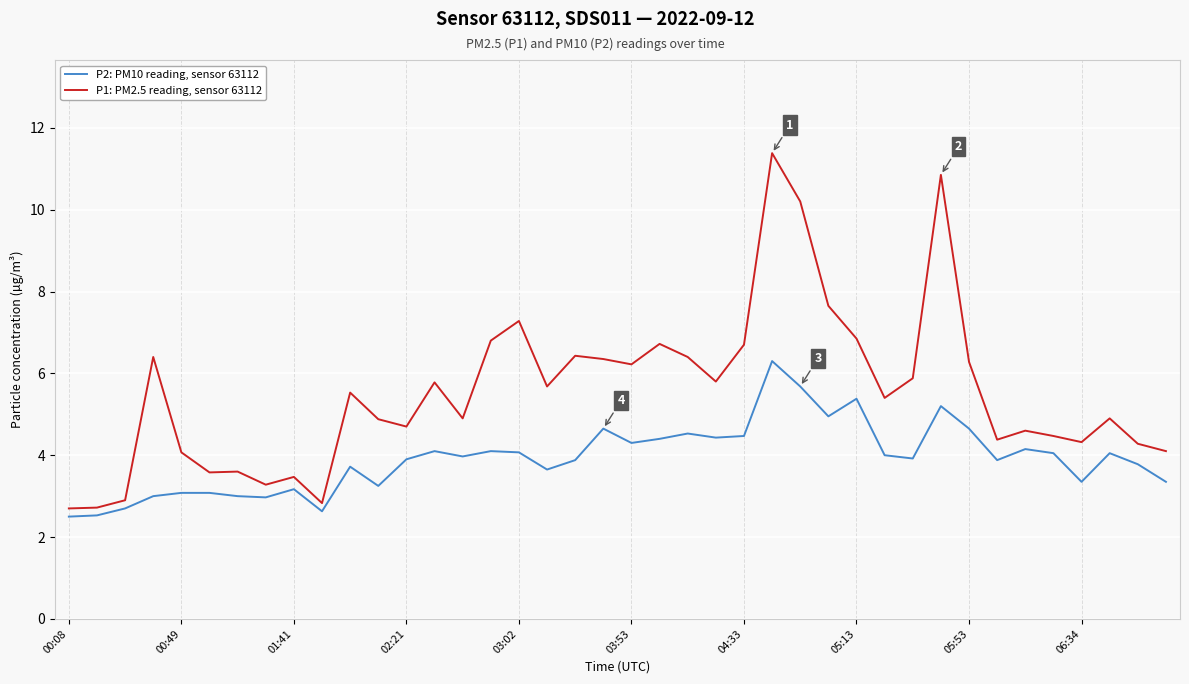

Rank the series by their maximum value, from lowest to highest.

P2: PM10 reading, sensor 63112, P1: PM2.5 reading, sensor 63112